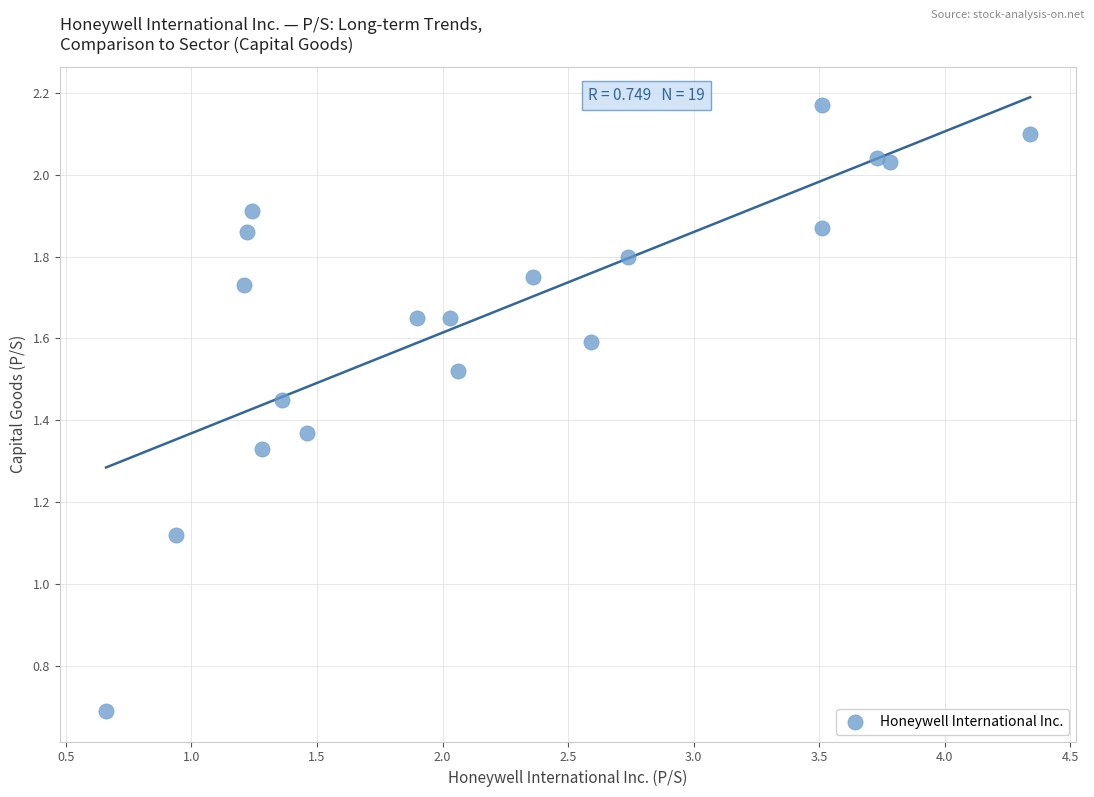

What is the range of X values (max minus min)?

3.7